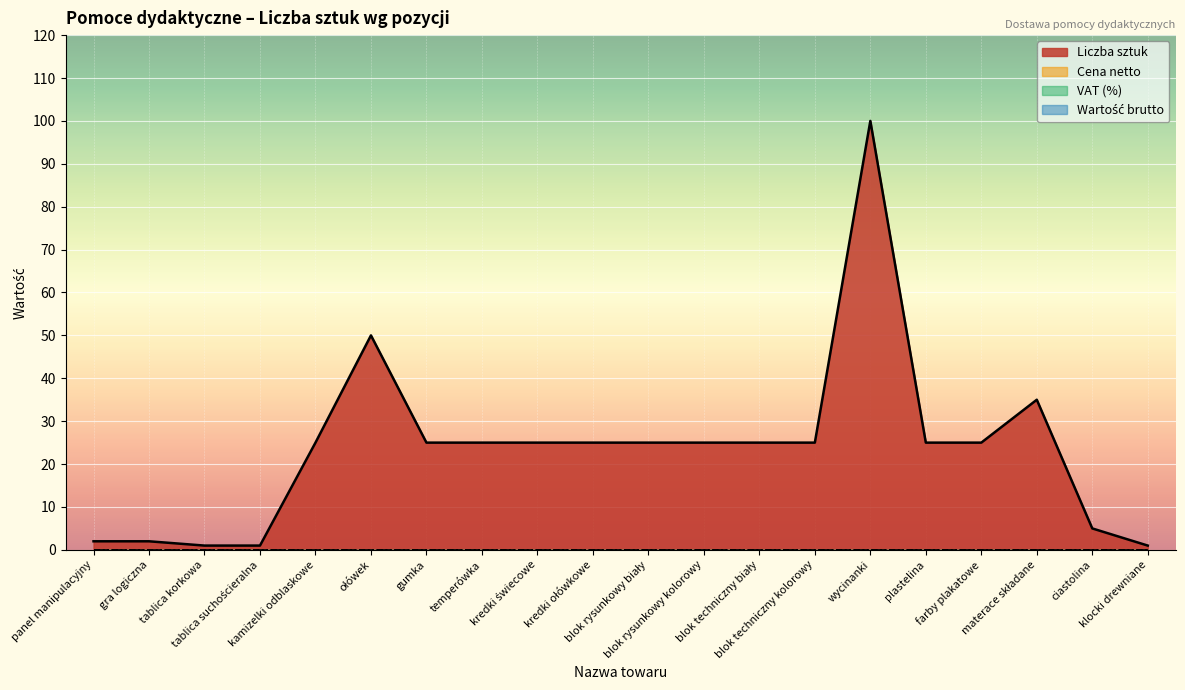

What are all the series names shown in the legend?

Liczba sztuk, Cena netto, VAT (%), Wartość brutto